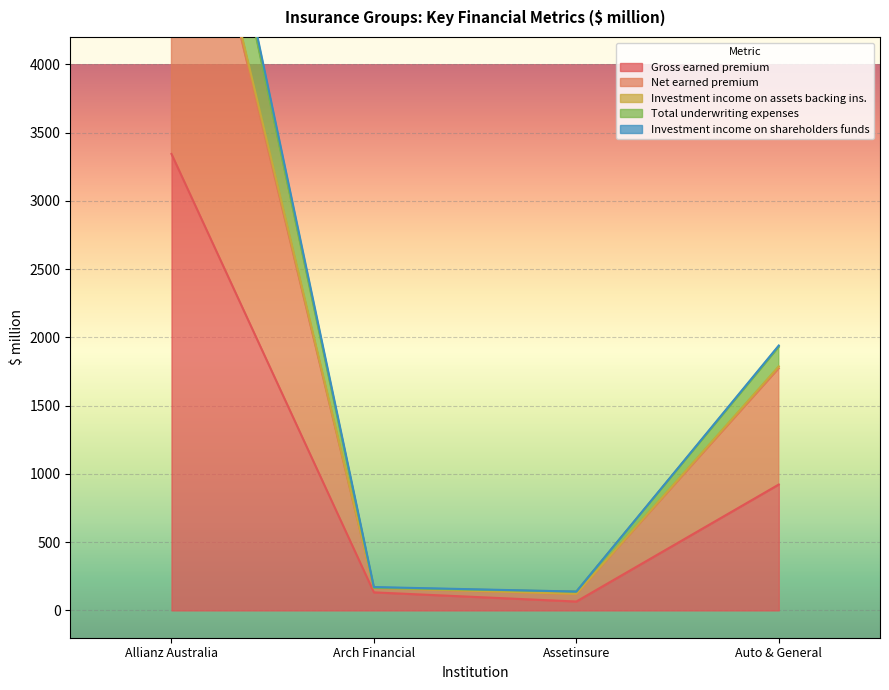

True or false: Investment income on assets backing ins. and Gross earned premium cross at least once.

False